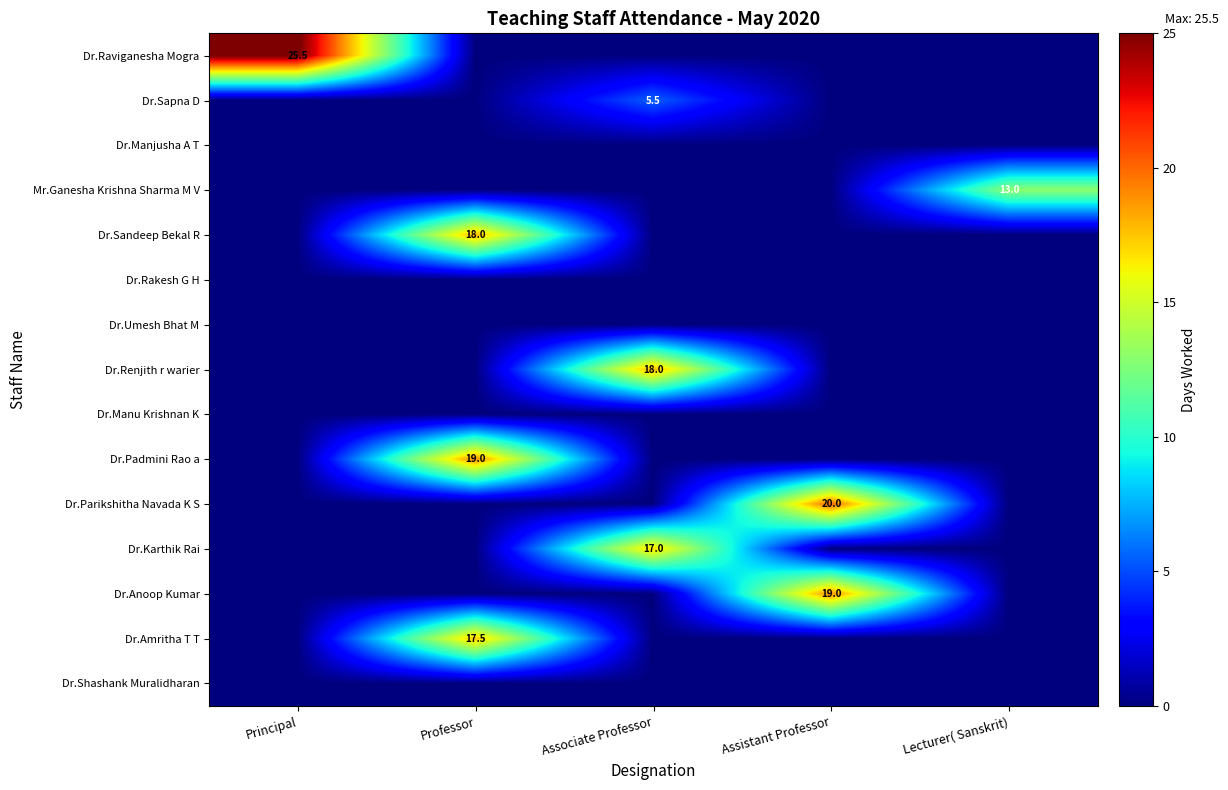

The Dr.Anoop Kumar series shows 11.2 at Associate Professor. True or false?

False